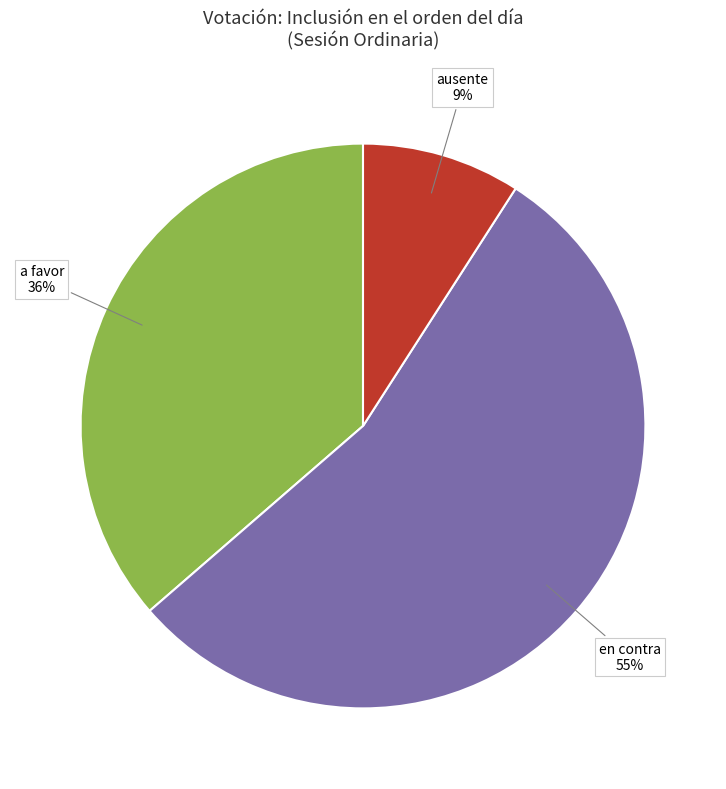

Does any single category account for the majority?

Yes